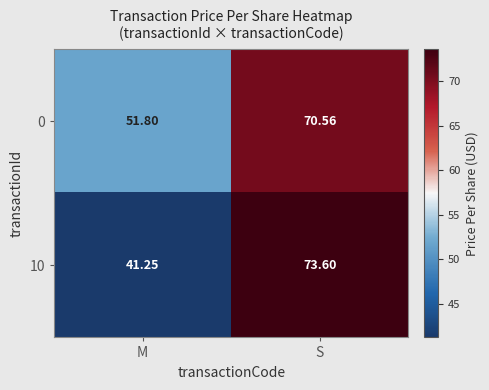

Which series changed the most between M and S?

10